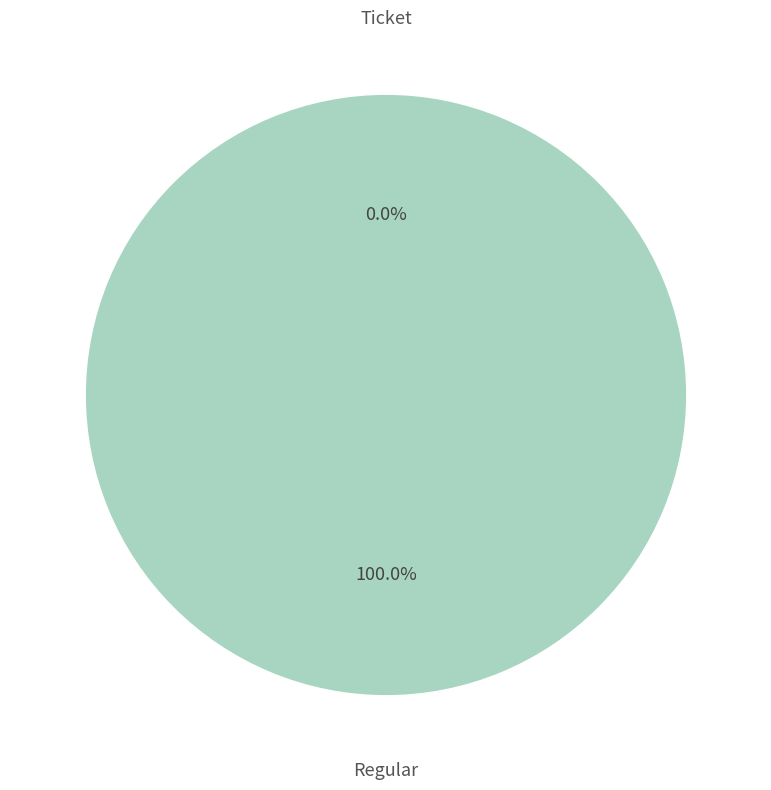

To the nearest percent, what is the combined percentage of Ticket and Regular?

100%